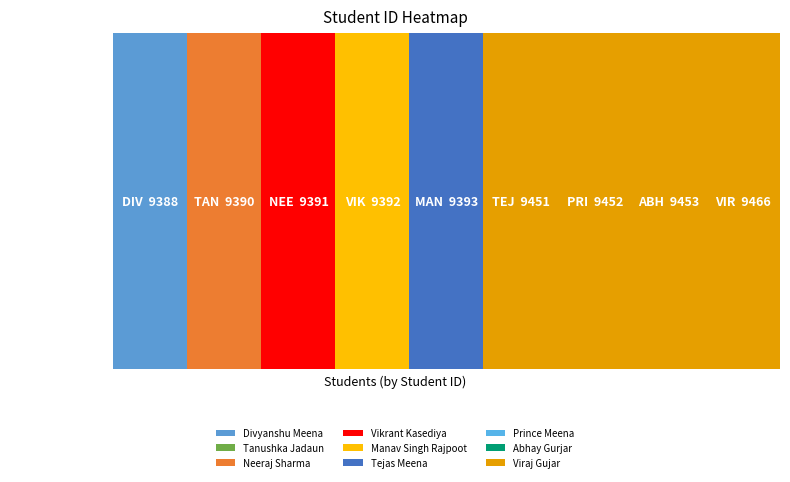

How many values exceed 9393?

4